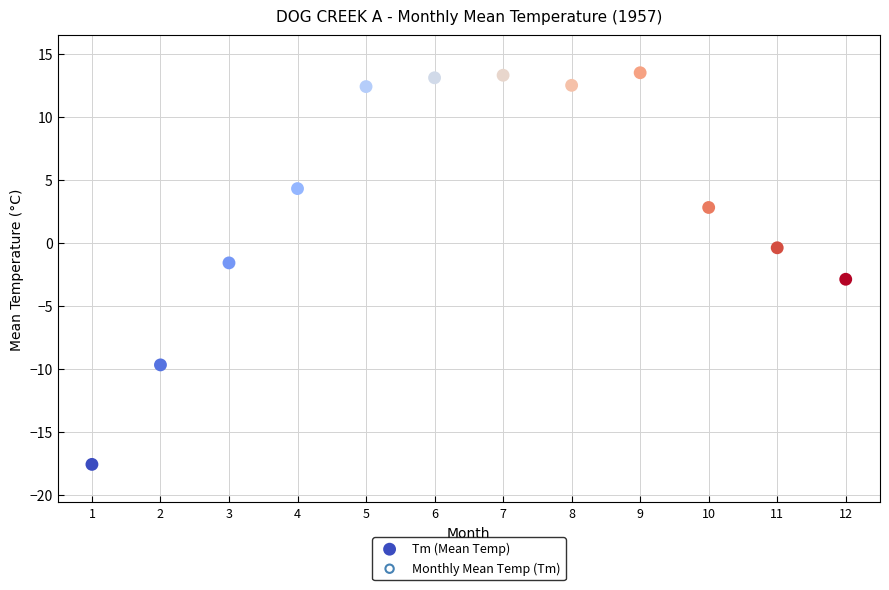

What is the range of Y values (max minus min)?

31.1